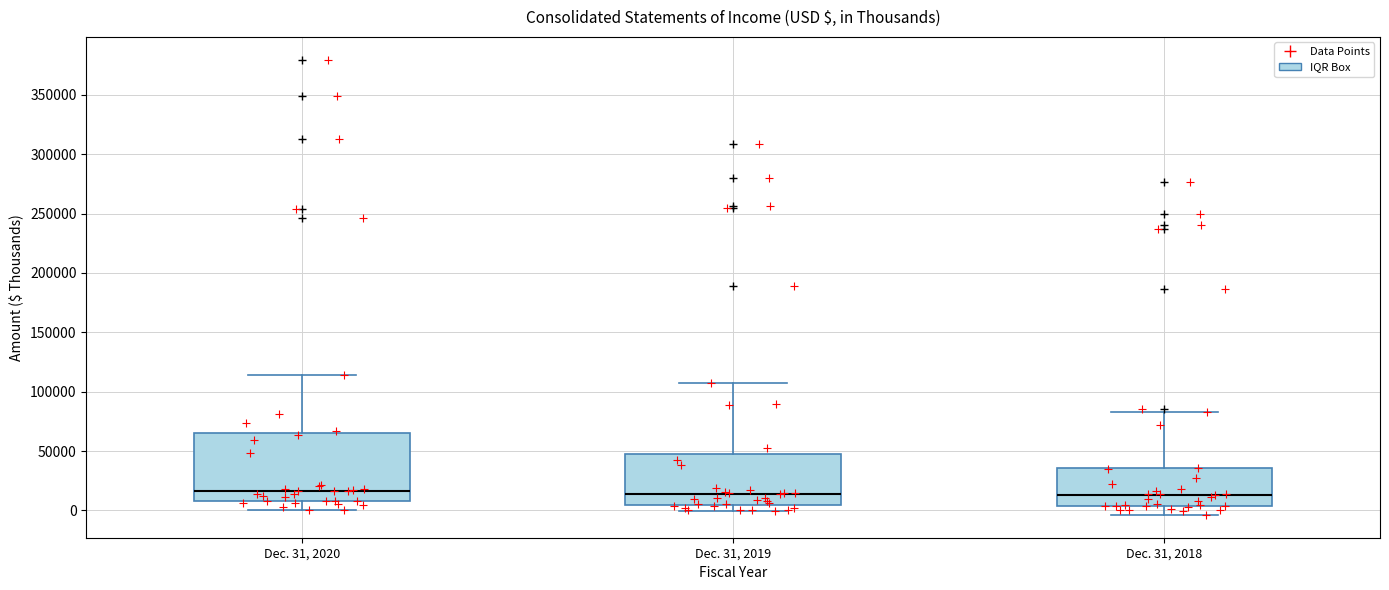

Comparing the boxes themselves (not the whiskers), which one is the tallest?

Dec. 31, 2020